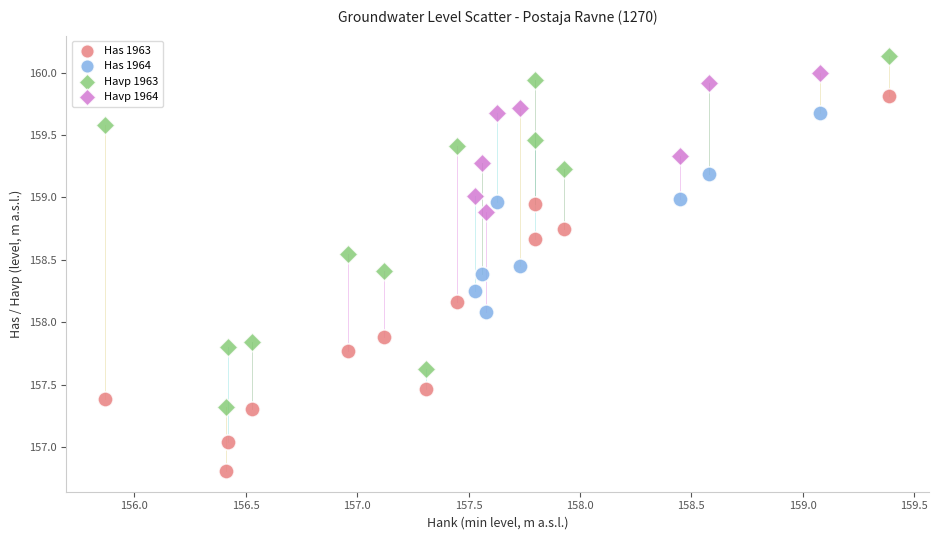

What are all the series names shown in the legend?

Has 1963, Has 1964, Havp 1963, Havp 1964